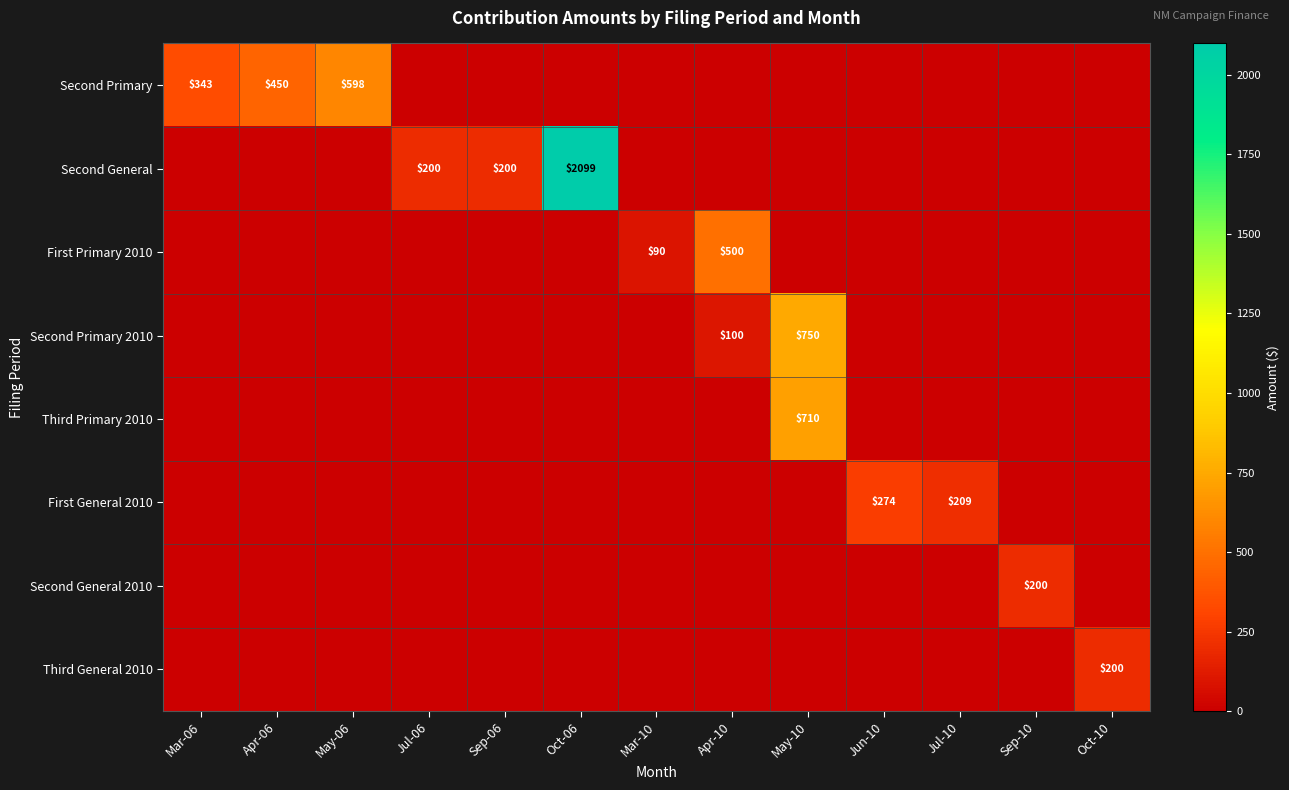

How many data points does each series have?

13